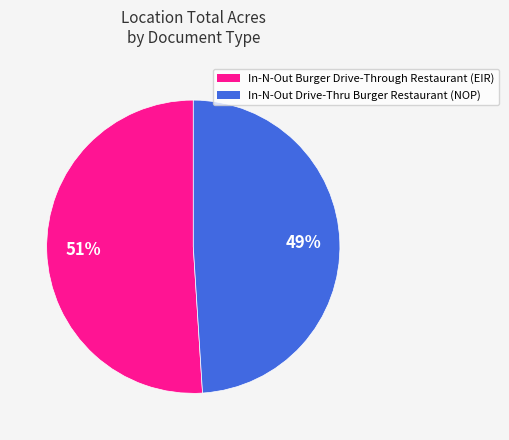

Which category accounts for the majority?

In-N-Out Burger Drive-Through Restaurant (EIR)